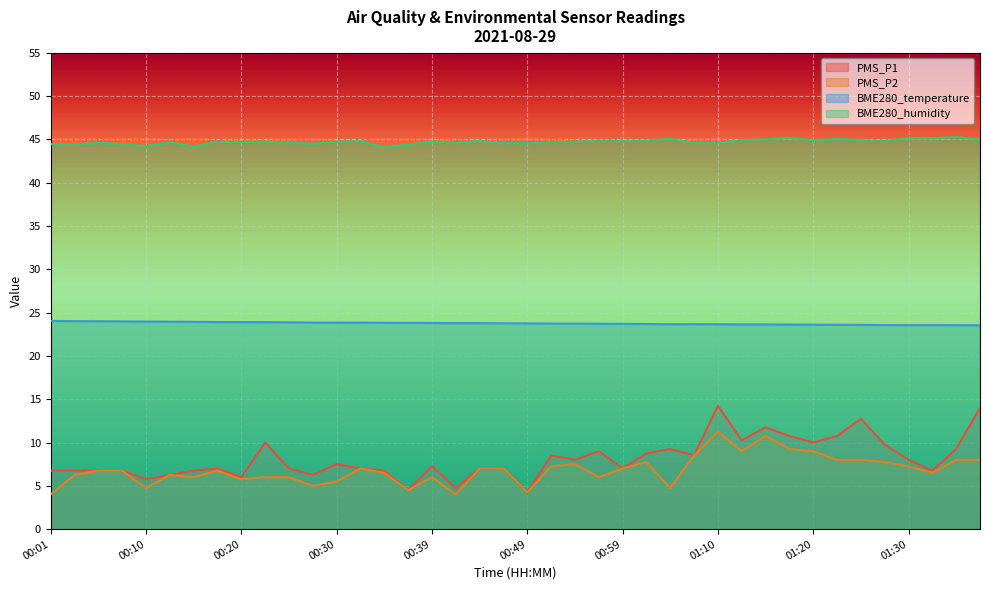

Reading left to right, transcribe all the data shown in this chart.

PMS_P1: 6.8	6.8	6.8	6.8	5.8	6.2	6.8	7.0	6.0	10.0	7.0	6.2	7.5	7.0	6.8	4.5	7.2	4.8	7.0	7.0	4.2	8.5	8.0	9.0	7.0	8.8	9.2	8.5	14.2	10.2	11.8	10.8	10.0	10.8	12.8	9.8	8.0	6.8	9.2	14.0
PMS_P2: 4.0	6.2	6.8	6.8	4.8	6.2	6.0	6.8	5.8	6.0	6.0	5.0	5.5	7.0	6.5	4.5	6.0	4.0	7.0	7.0	4.2	7.2	7.5	6.0	7.0	7.8	4.8	8.5	11.2	9.0	10.8	9.2	9.0	8.0	8.0	7.8	7.2	6.5	8.0	8.0
BME280_temperature: 24.0	24.0	24.0	24.0	24.0	23.9	23.9	23.9	23.9	23.9	23.9	23.9	23.9	23.8	23.8	23.8	23.8	23.8	23.8	23.8	23.8	23.7	23.7	23.7	23.7	23.7	23.6	23.7	23.6	23.6	23.6	23.6	23.6	23.6	23.6	23.6	23.6	23.6	23.5	23.5
BME280_humidity: 44.5	44.4	44.6	44.4	44.2	44.6	44.2	44.7	44.7	44.7	44.6	44.5	44.7	44.8	44.1	44.4	44.8	44.6	44.8	44.6	44.6	44.7	44.7	44.9	44.8	44.9	45.0	44.6	44.6	44.9	45.0	45.2	44.9	45.0	44.9	44.8	45.1	45.1	45.3	45.0